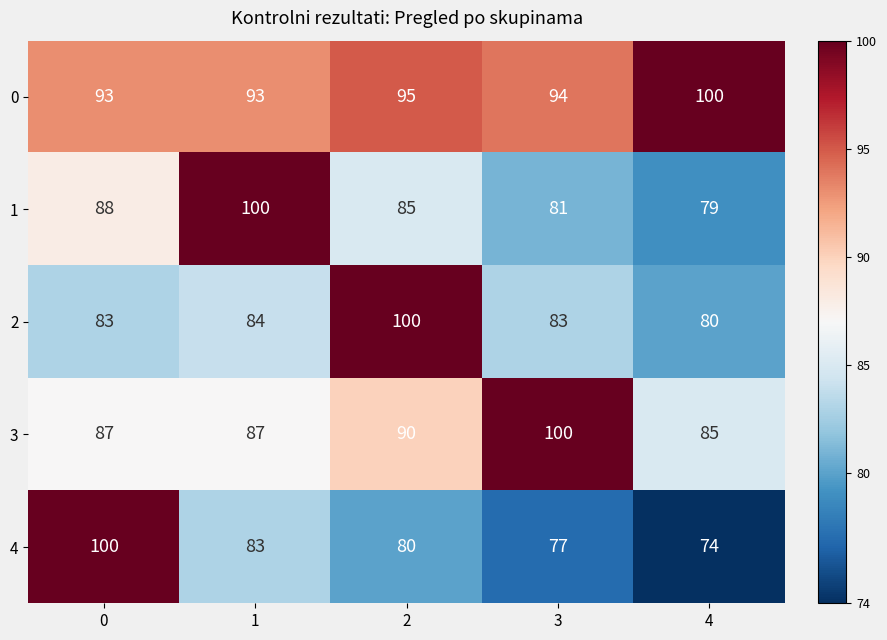

Reading left to right, transcribe all the data shown in this chart.

0: 0=93	1=93	2=95	3=94	4=100
1: 0=88	1=100	2=85	3=81	4=79
2: 0=83	1=84	2=100	3=83	4=80
3: 0=87	1=87	2=90	3=100	4=85
4: 0=100	1=83	2=80	3=77	4=74